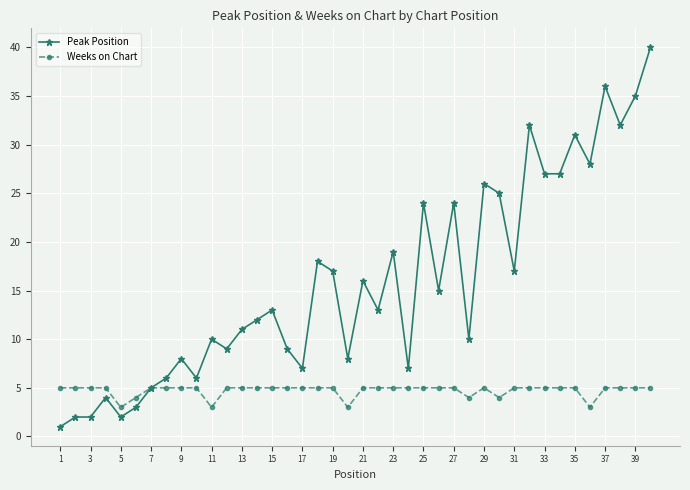

Reading left to right, list all the values displayed in this chart.

Peak Position: 1	2	2	4	2	3	5	6	8	6	10	9	11	12	13	9	7	18	17	8	16	13	19	7	24	15	24	10	26	25	17	32	27	27	31	28	36	32	35	40
Weeks on Chart: 5	5	5	5	3	4	5	5	5	5	3	5	5	5	5	5	5	5	5	3	5	5	5	5	5	5	5	4	5	4	5	5	5	5	5	3	5	5	5	5